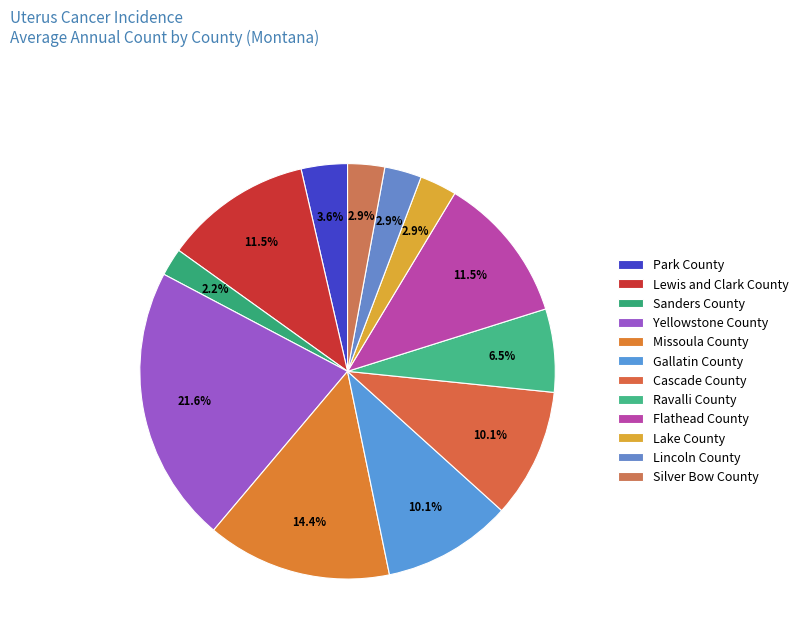

Is there any slice that represents more than half of the pie?

No